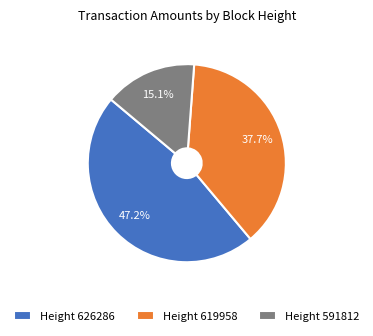

Is the sum of Height 591812 and Height 619958 greater than half?

Yes